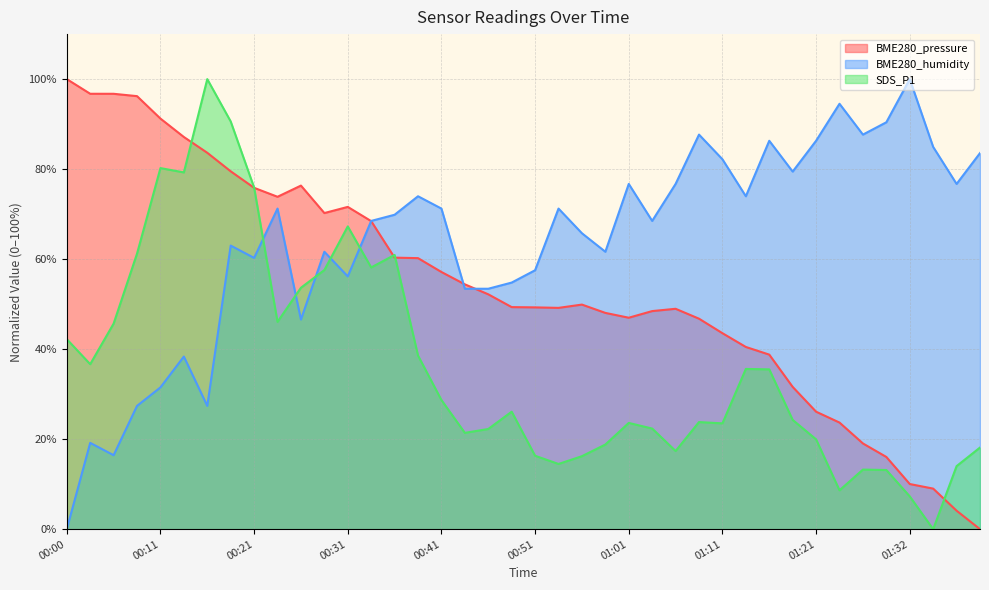

Which series has the largest total across all categories?

BME280_humidity